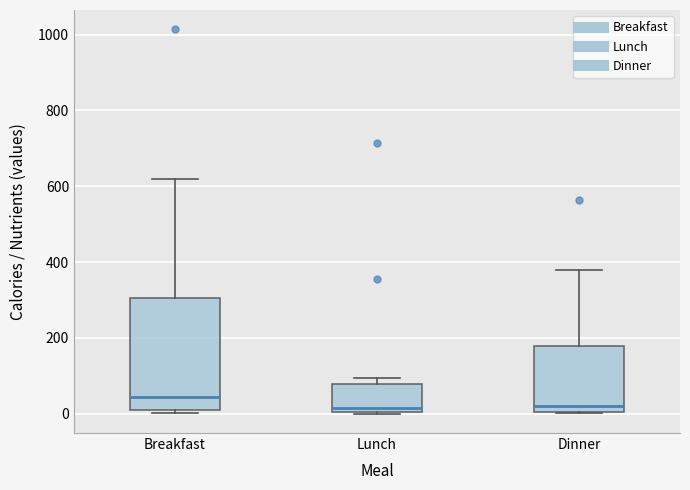

Which box is the tallest, from its lower edge to its upper edge?

Breakfast